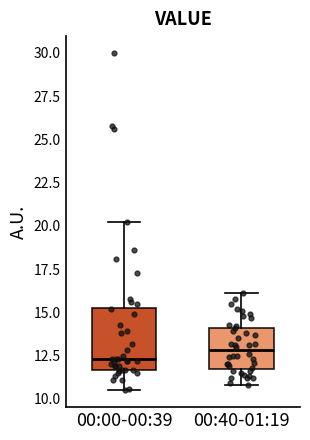

Which box has the highest median line?

00:40-01:19